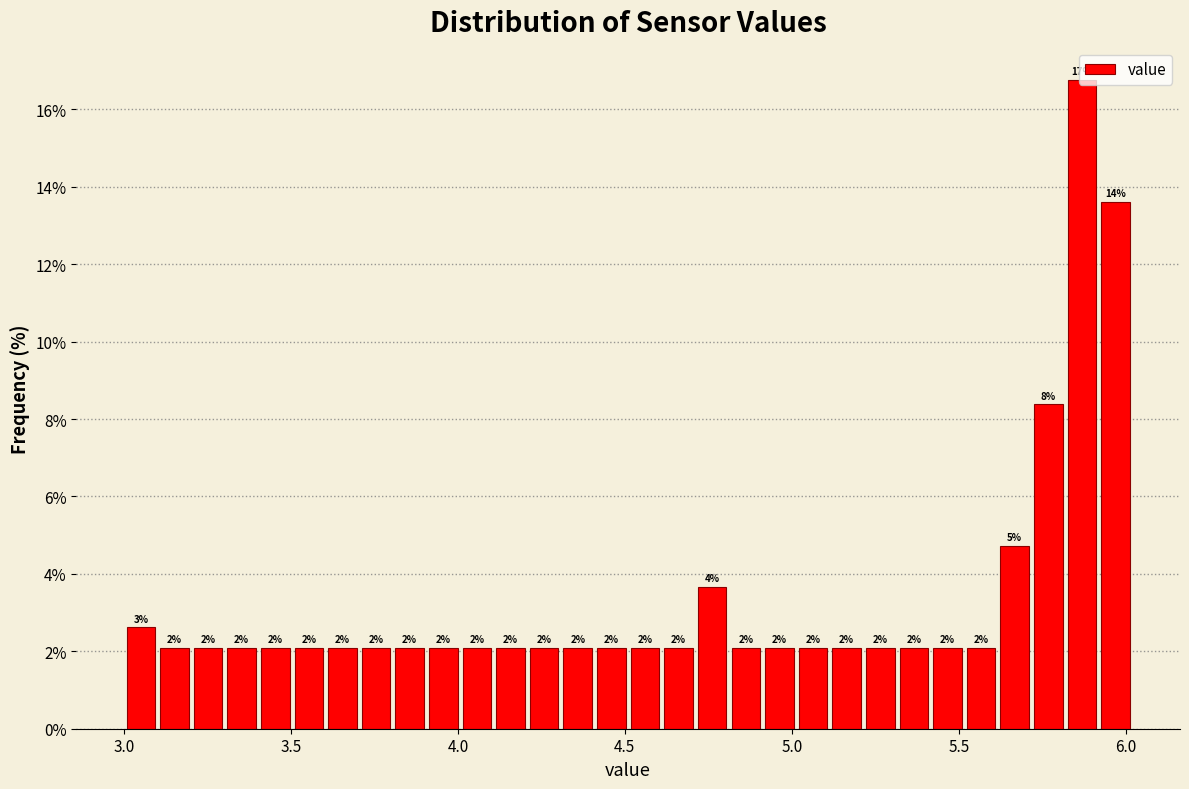

Around what value on the x-axis is the tallest bar? Give the approximate position of its centre, as read against the axis.

5.85